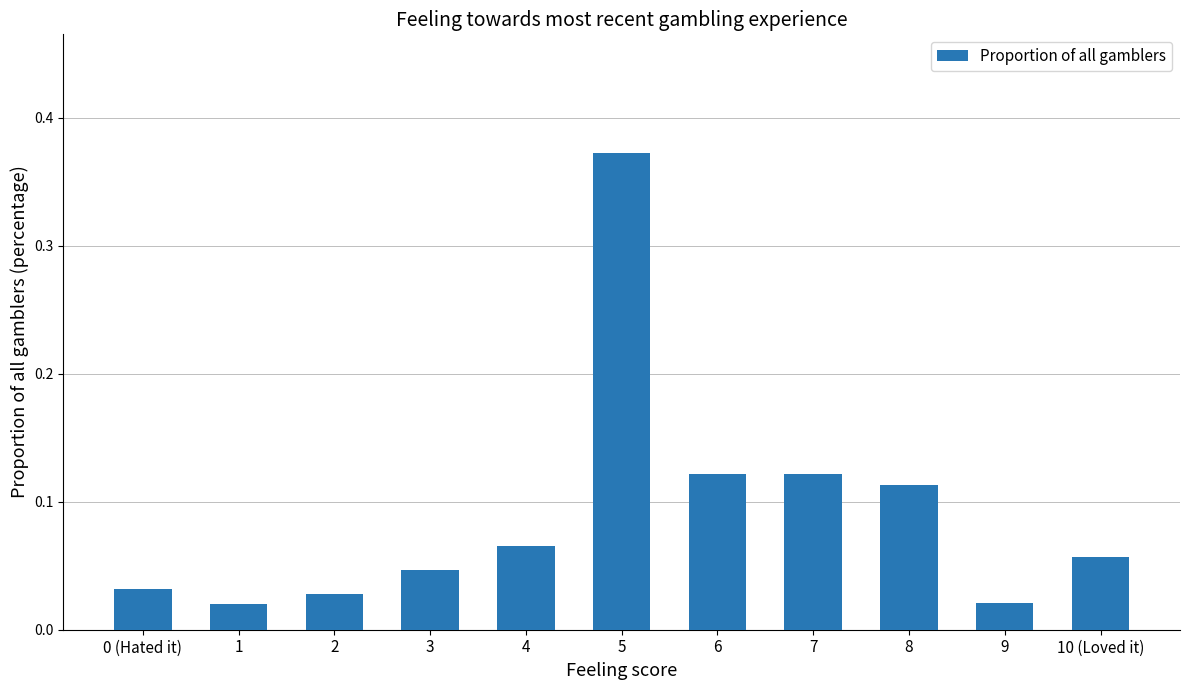

Which label corresponds to the largest value in the chart?

5